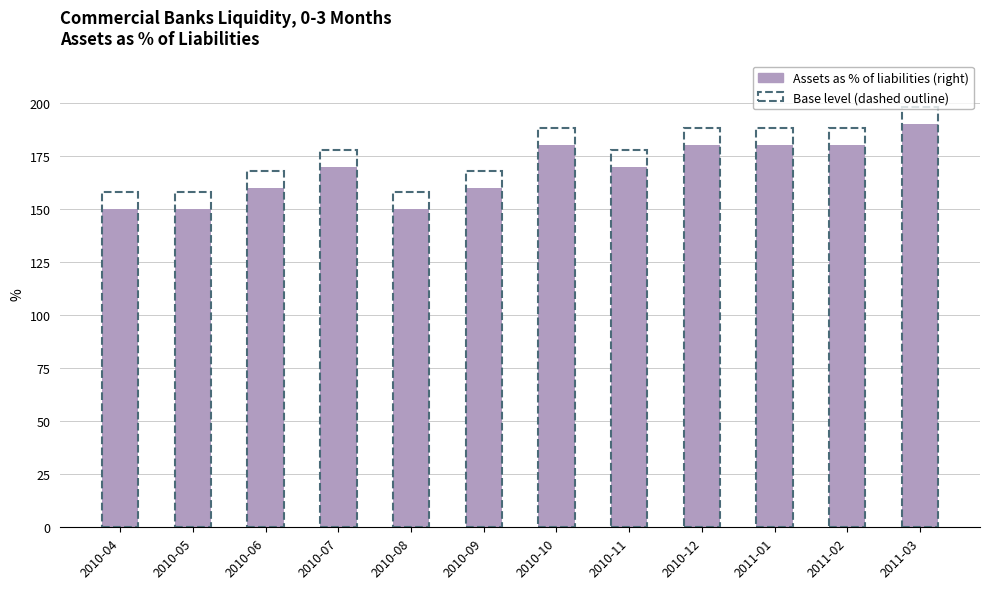

What is the label of the 5th bar from the left?

2010-08